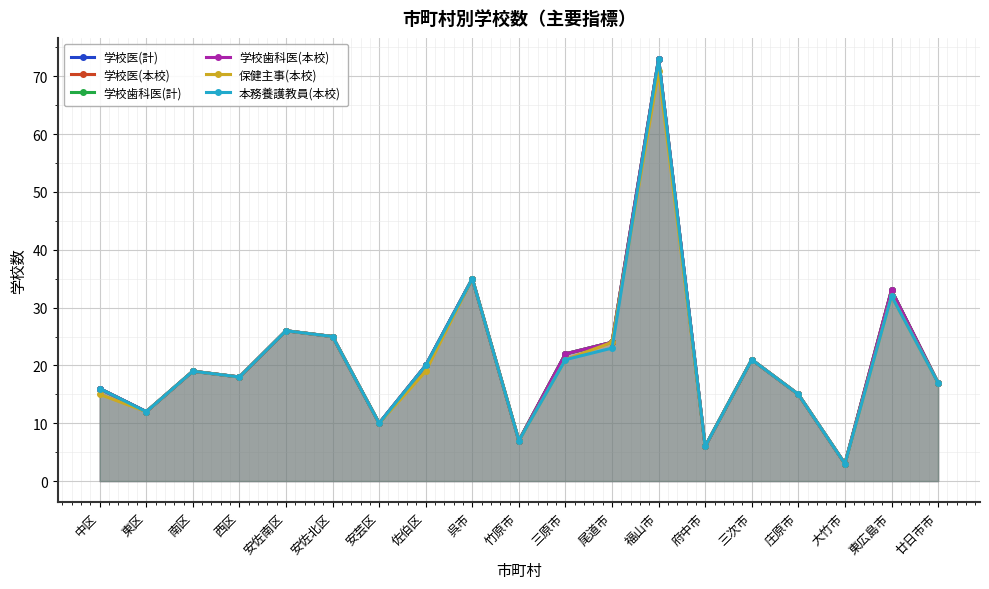

Which series has the largest range (max minus min)?

学校医(計)